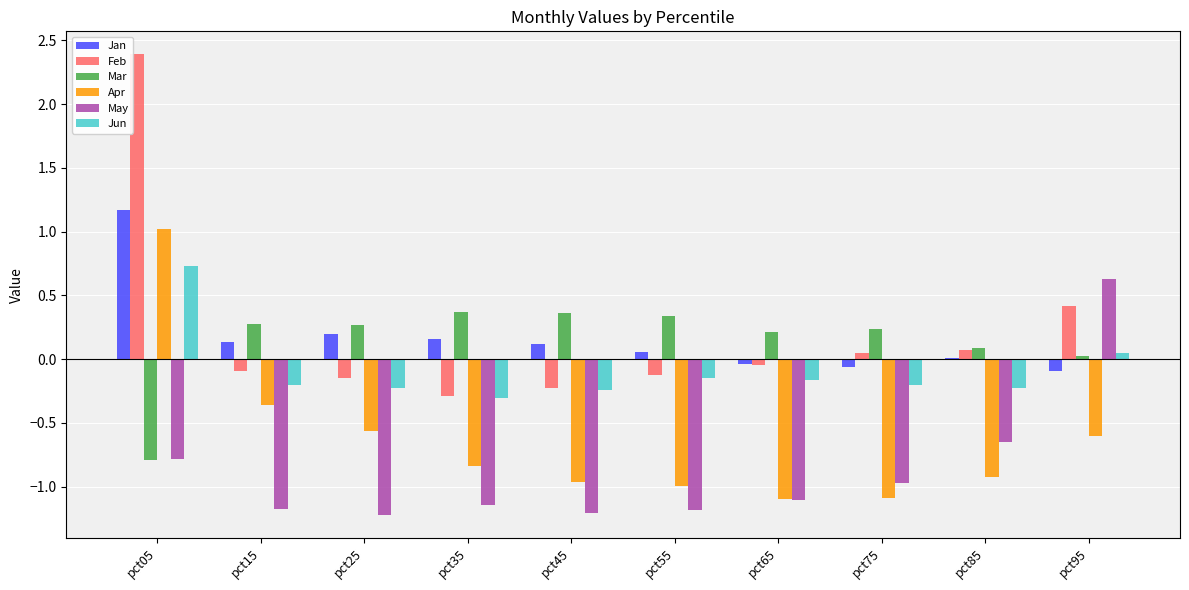

Is the value of Apr at pct05 greater than the value of Jun at pct15?

Yes